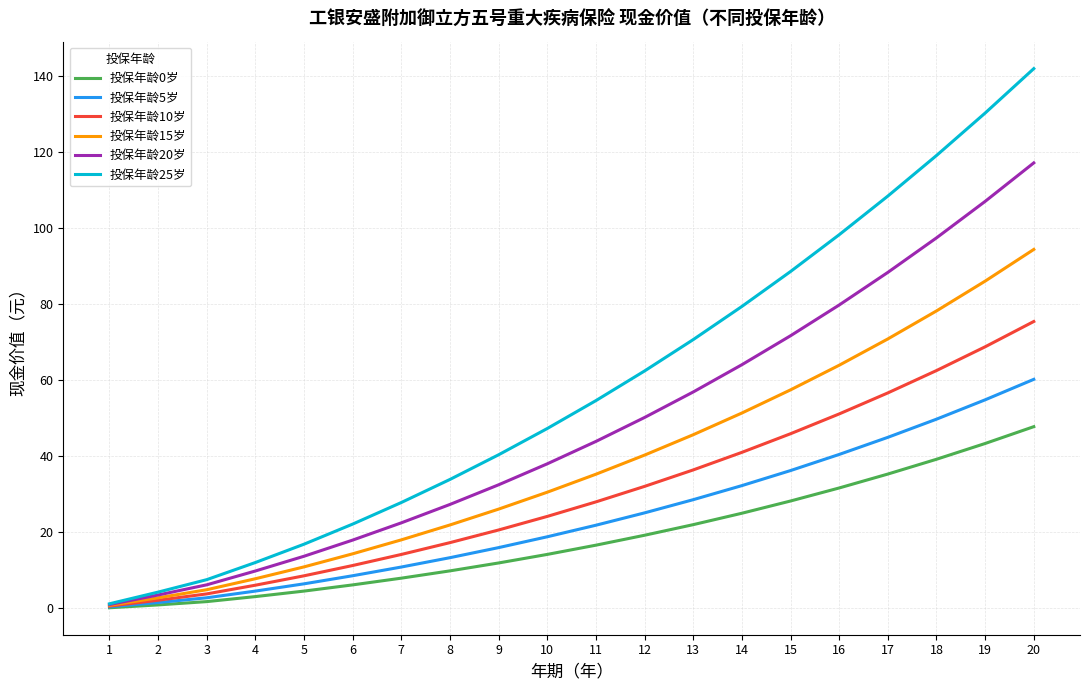

How many values in the 投保年龄20岁 series exceed 43?

10